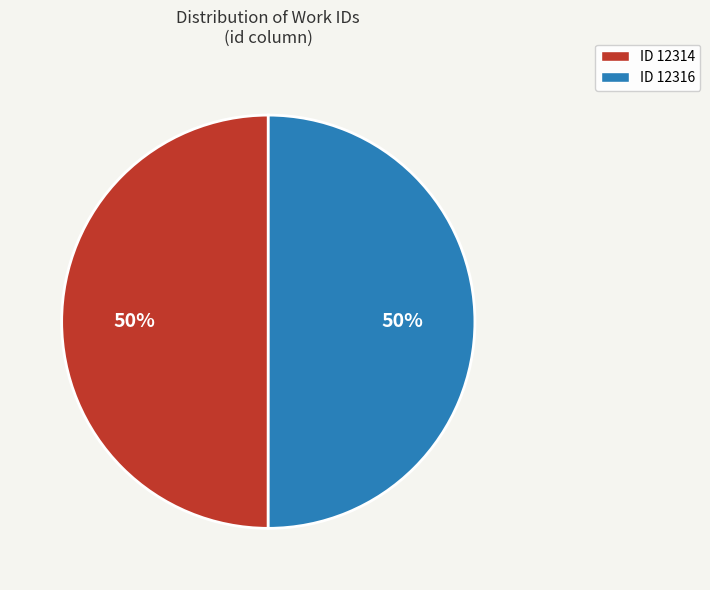

To the nearest percent, what is the average slice percentage?

50%